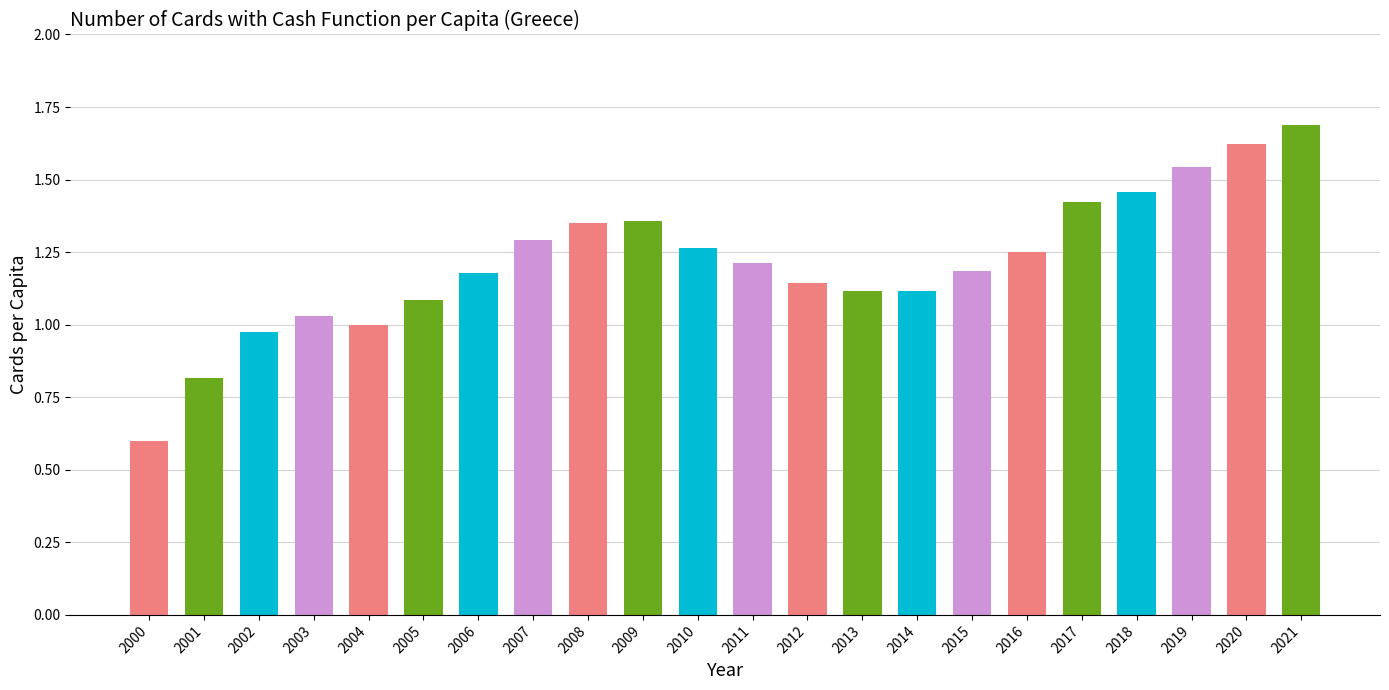

What is the value of the 2nd bar from the left?

0.8